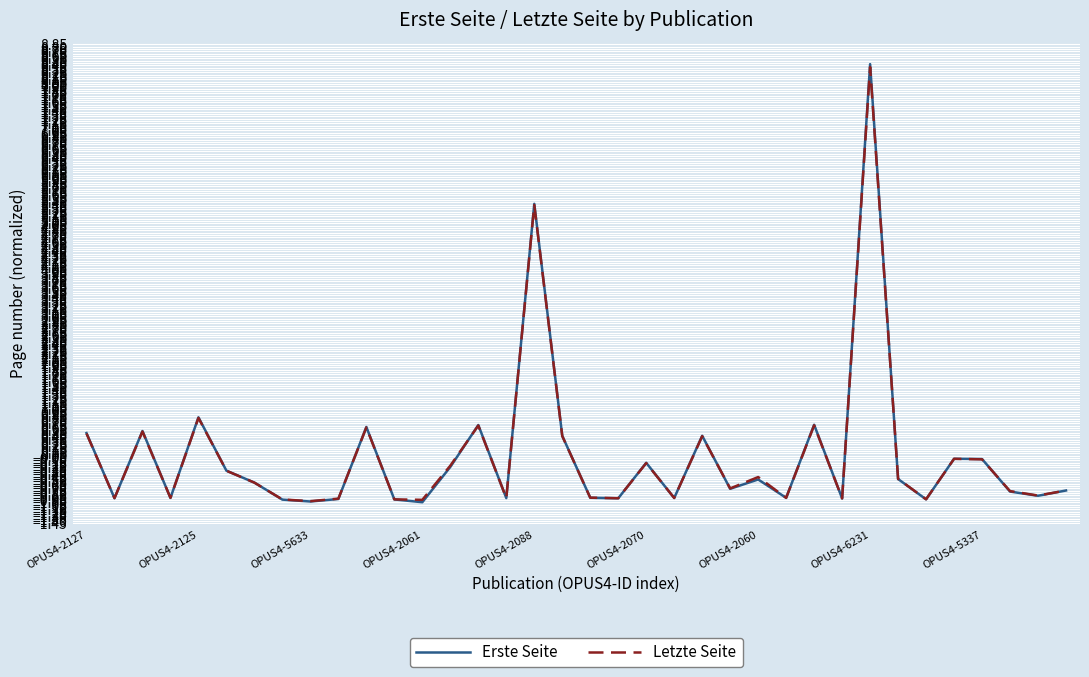

At how many categories does at least one series exceed 4?

2